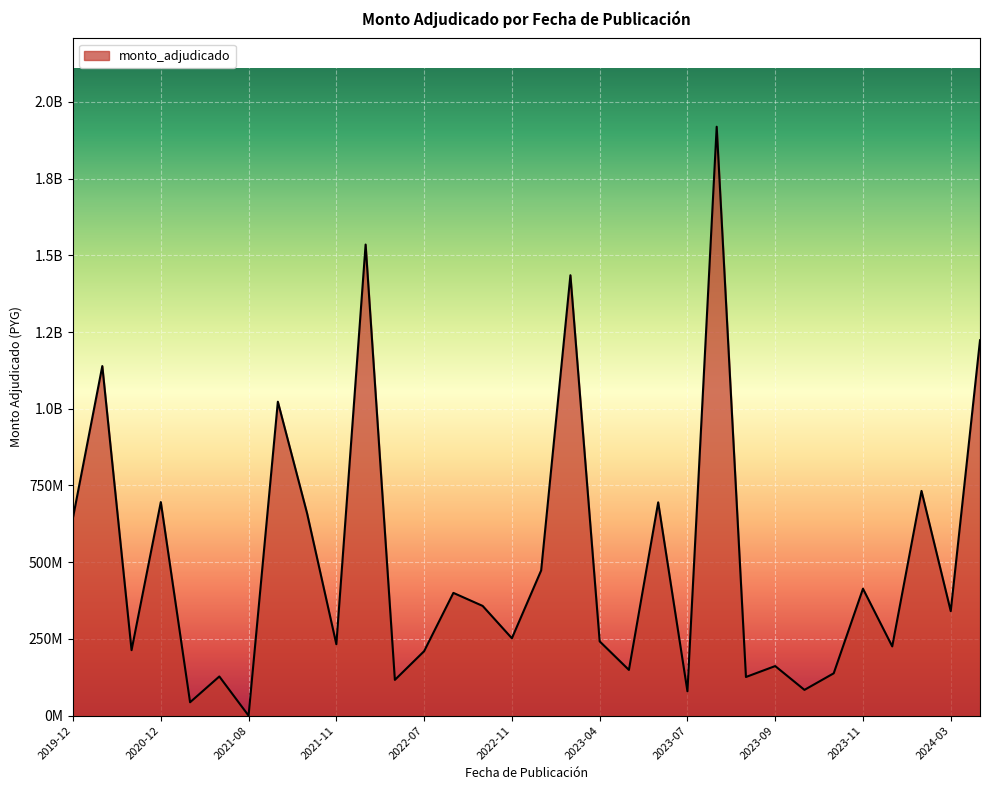

Does the chart display data point markers on the line(s)?

No